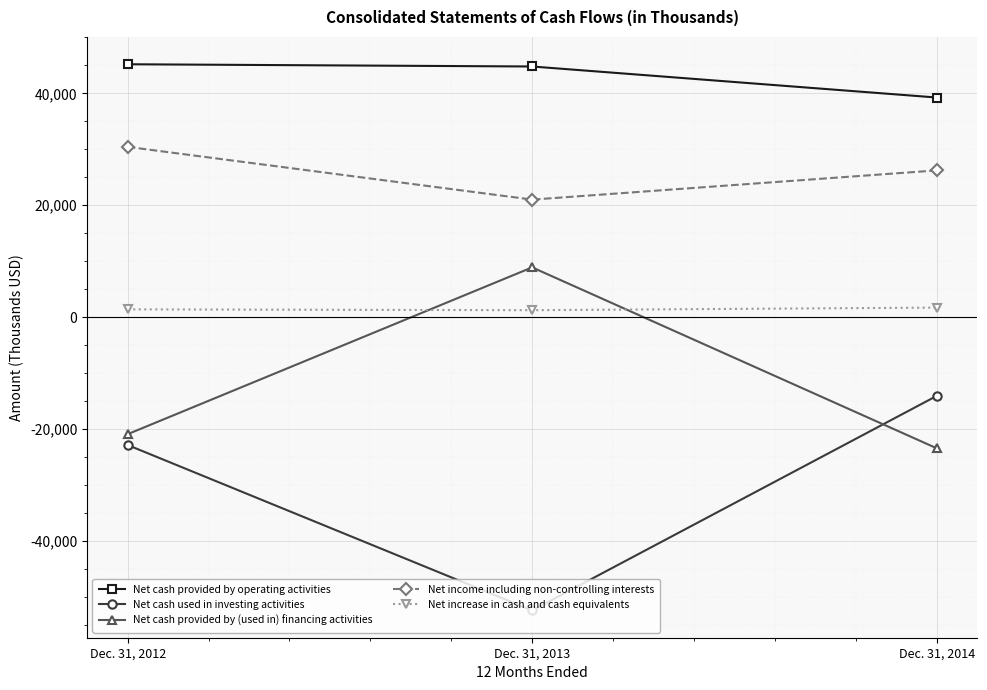

The value of Net increase in cash and cash equivalents at Dec. 31, 2012 is 1373. True or false?

True